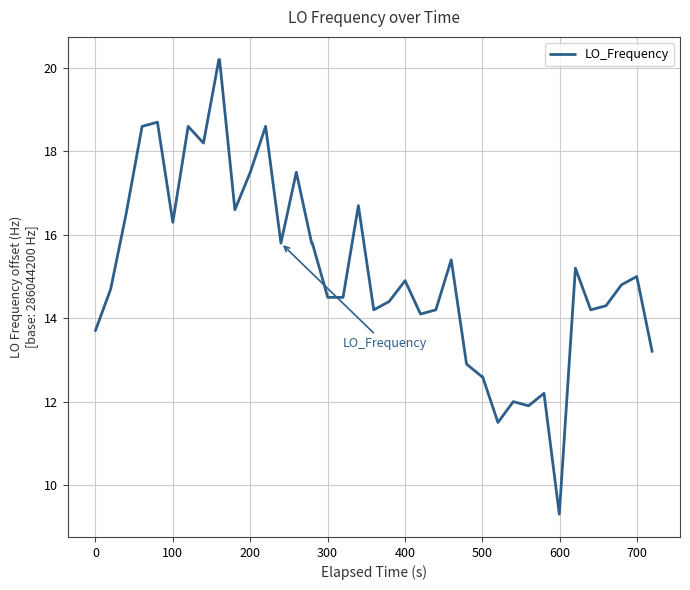

What is the difference between the maximum and minimum values?

10.9